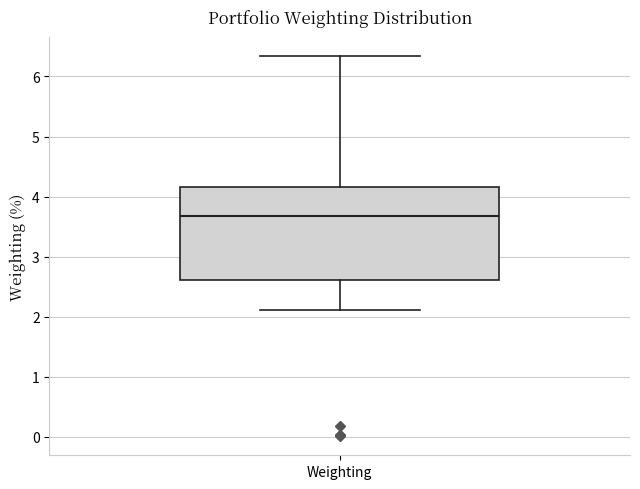

Transcribe this box plot: give where the median line is, the range the box spans, and where the two whiskers end, as read against the y-axis. The values are not printed on the chart, so give them approximately, as read against the axis.

median 3.7, box 2.6 to 4.2, whiskers 2.1 to 6.3